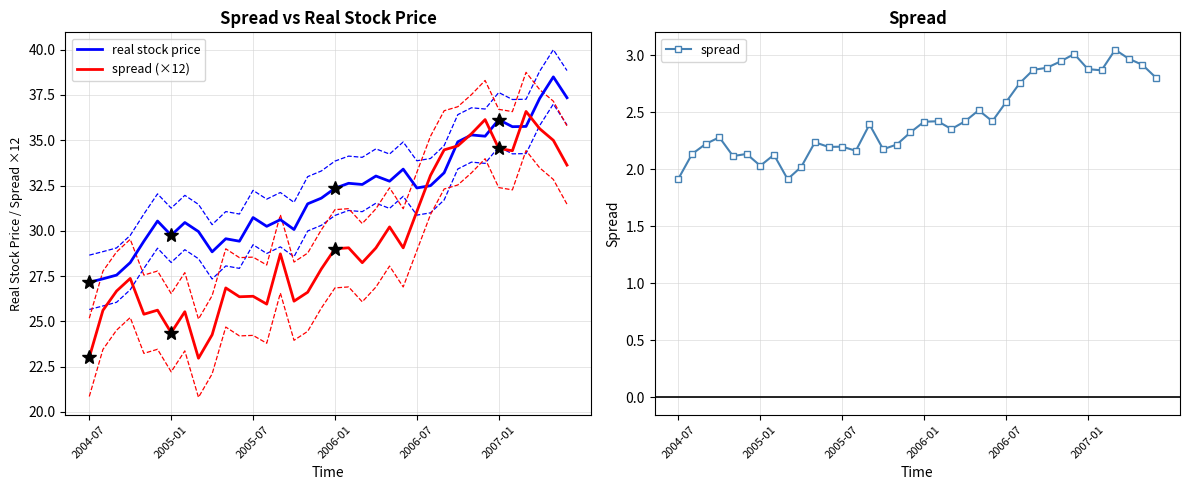

The value of spread (×12) at 2007-01 is 59.2. True or false?

False